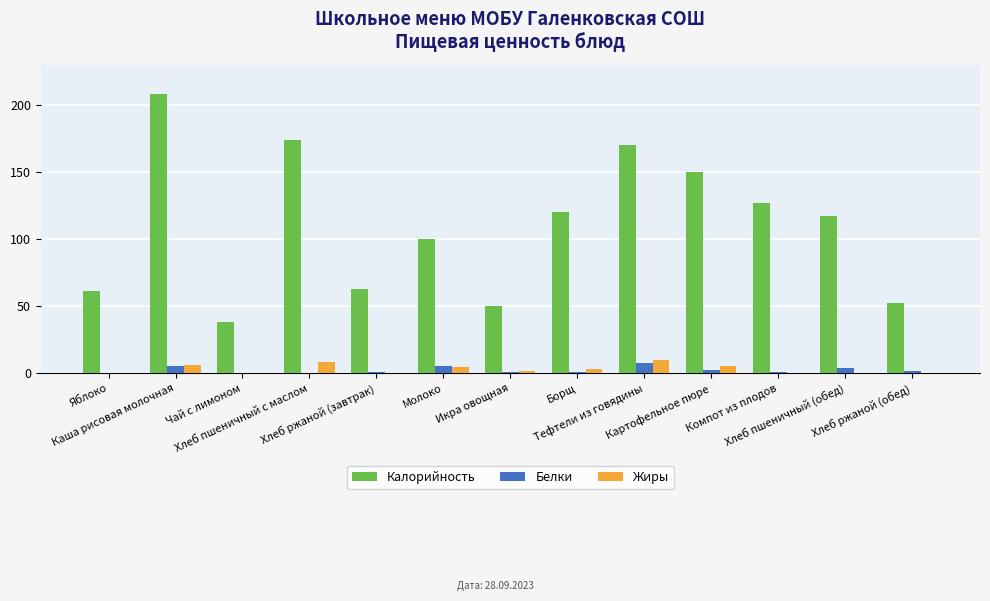

How many series are shown in this chart?

3